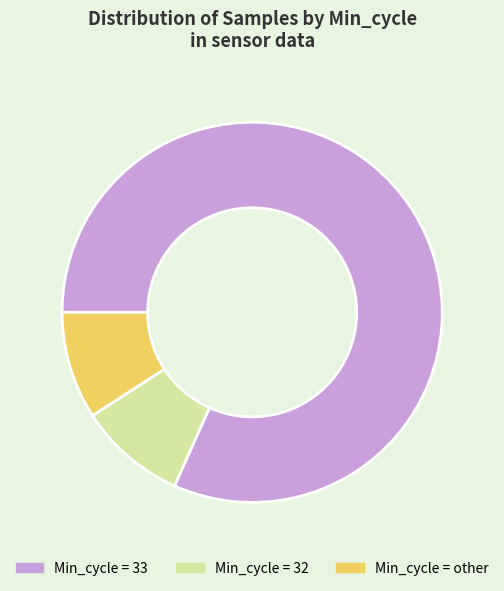

Does any single category account for the majority?

Yes